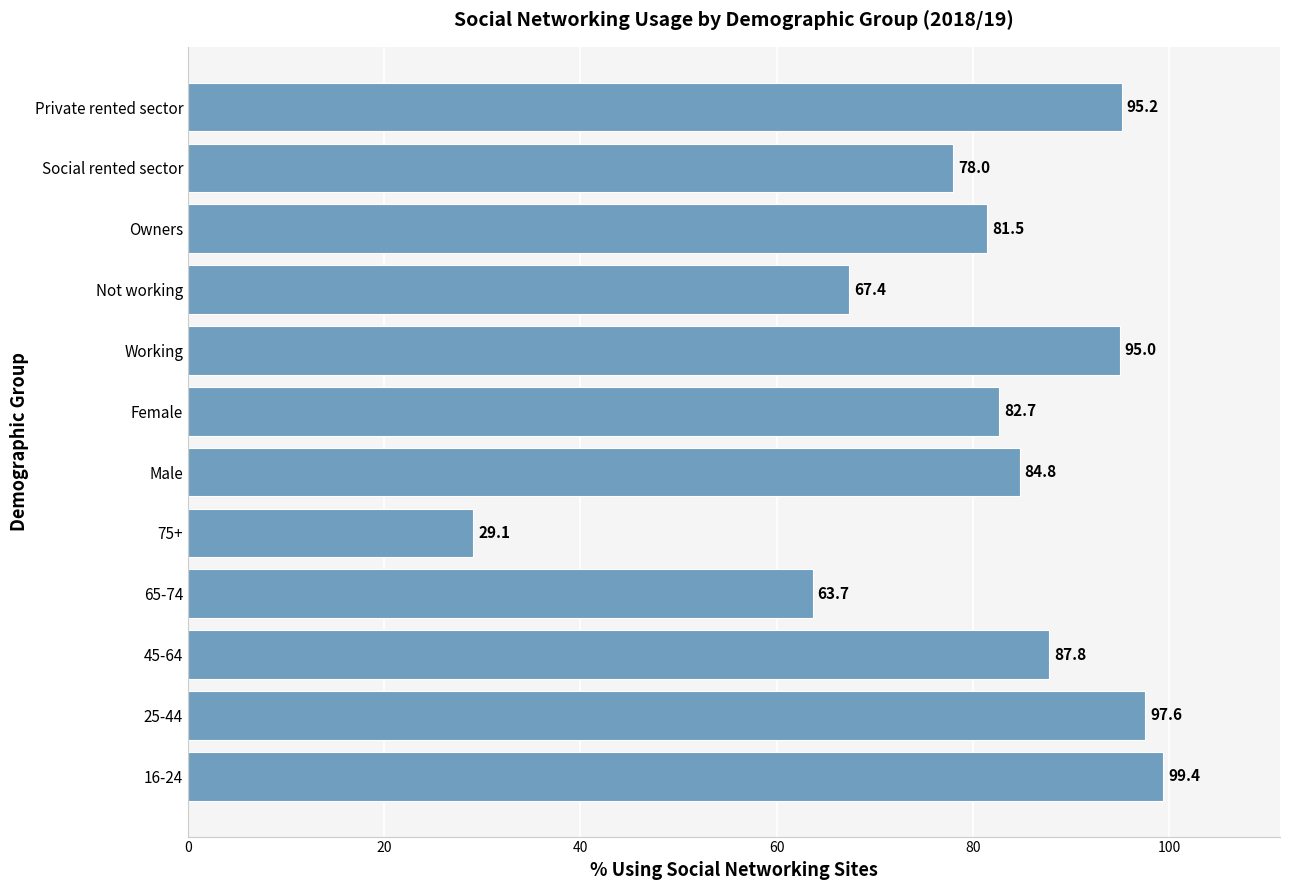

Rank the categories by value from highest to lowest.

16-24, 25-44, Private rented sector, Working, 45-64, Male, Female, Owners, Social rented sector, Not working, 65-74, 75+